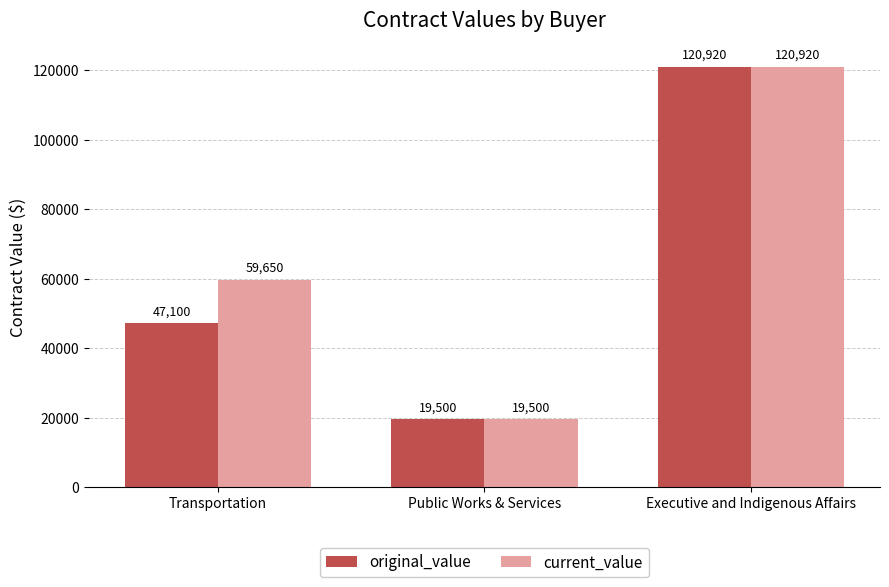

At how many categories does at least one series exceed 27994?

2